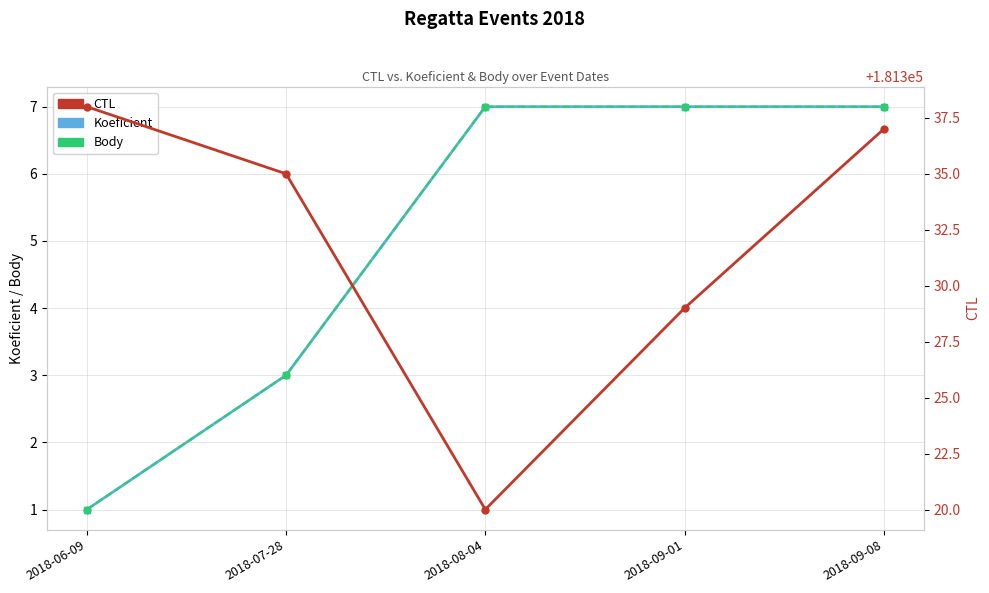

What is the difference between the CTL values at 2018-06-09 and 2018-09-08?

1